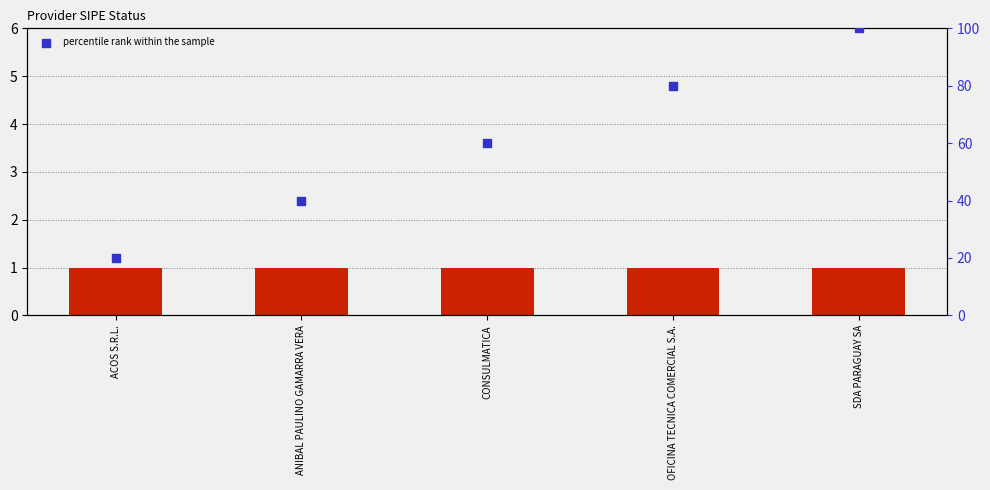

What is the change in value from ANIBAL PAULINO GAMARRA VERA to CONSULMATICA?

+20